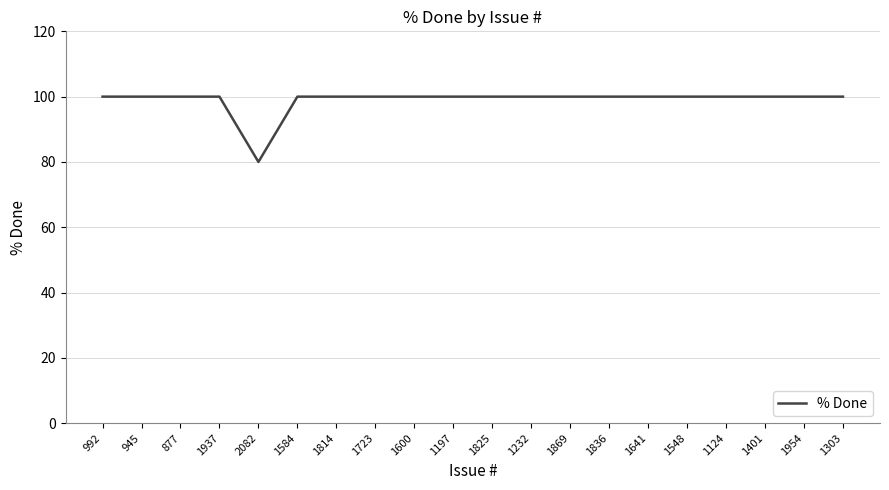

Reading left to right, transcribe all the data shown in this chart.

100	100	100	100	80	100	100	100	100	100	100	100	100	100	100	100	100	100	100	100